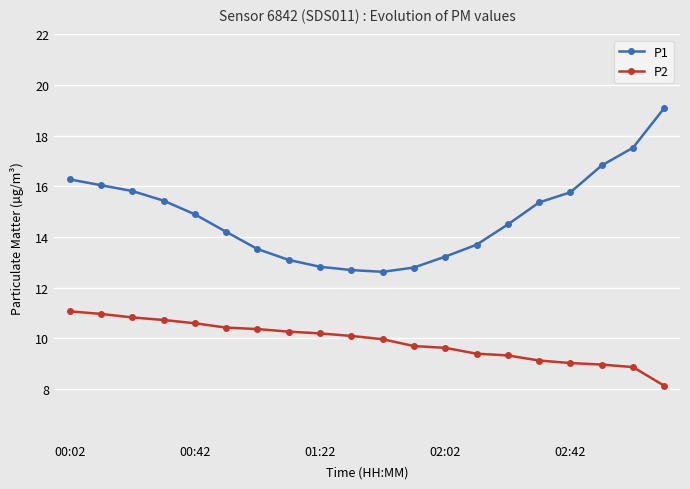

How many lines are shown in the chart?

2